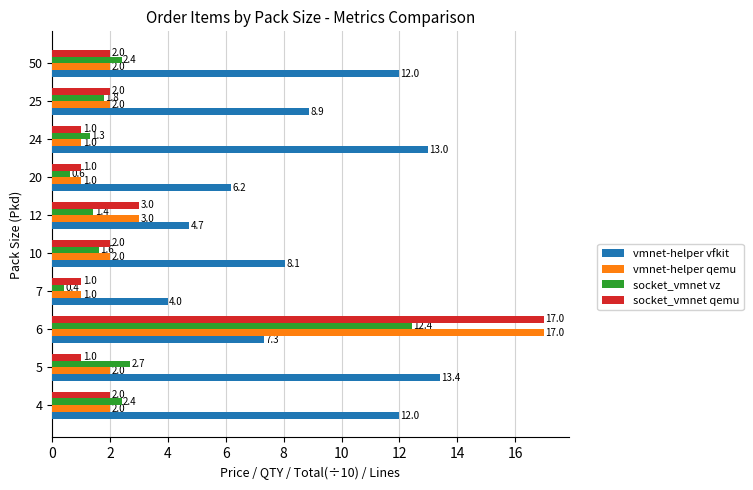

Which label corresponds to the smallest value in the chart?

7